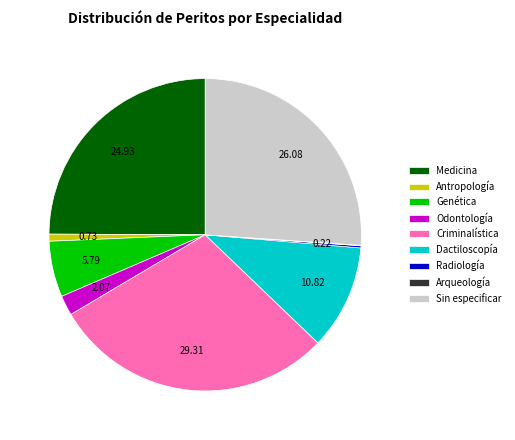

The Odontología slice represents 2% of the pie. True or false?

True